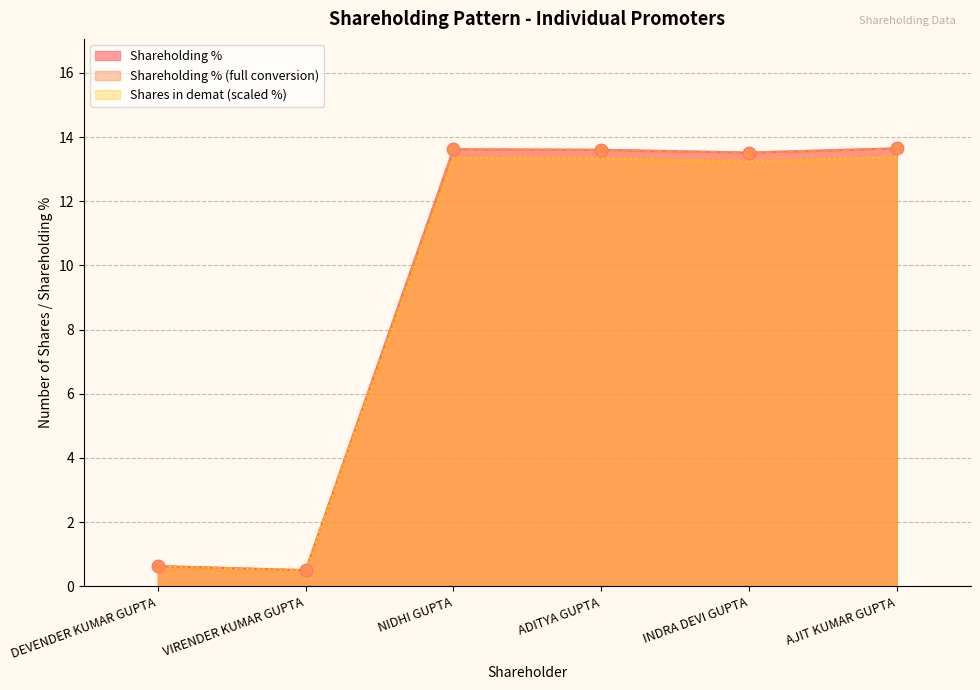

Is the value of Shares in demat at AJIT KUMAR GUPTA greater than the value of Total No of Shares Held at VIRENDER KUMAR GUPTA?

Yes